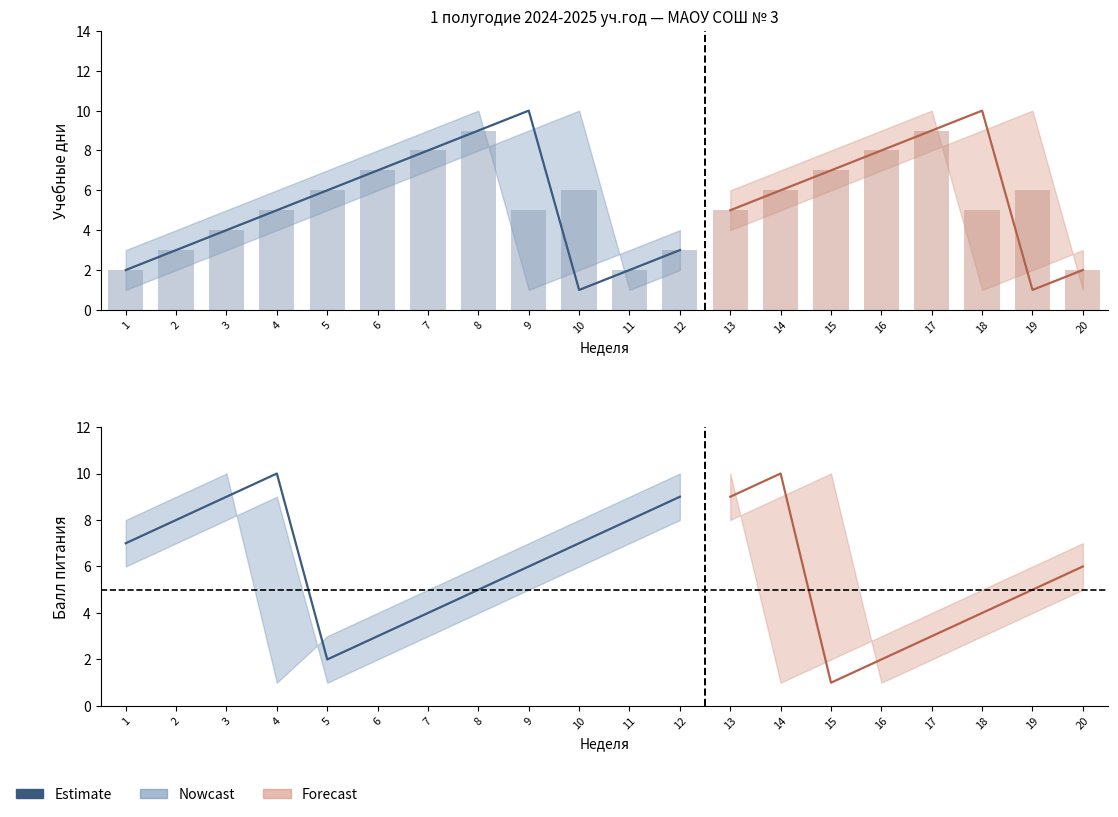

At which label does the data first exceed 7?

2